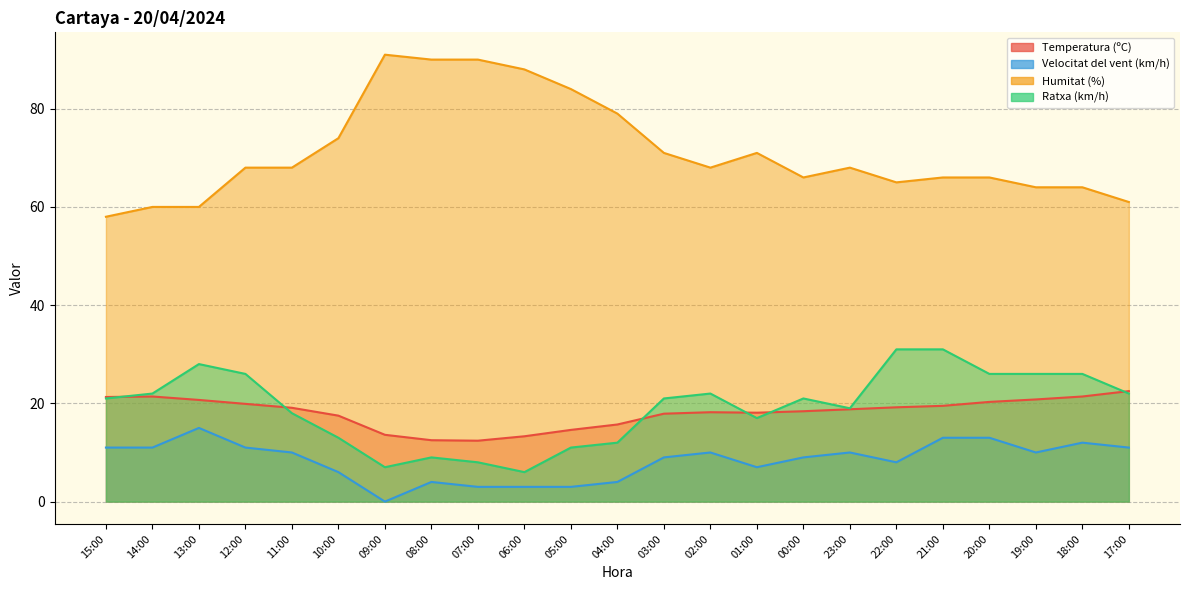

Is it true that Temperatura (ºC) equals 20.3 at 20:00?

True